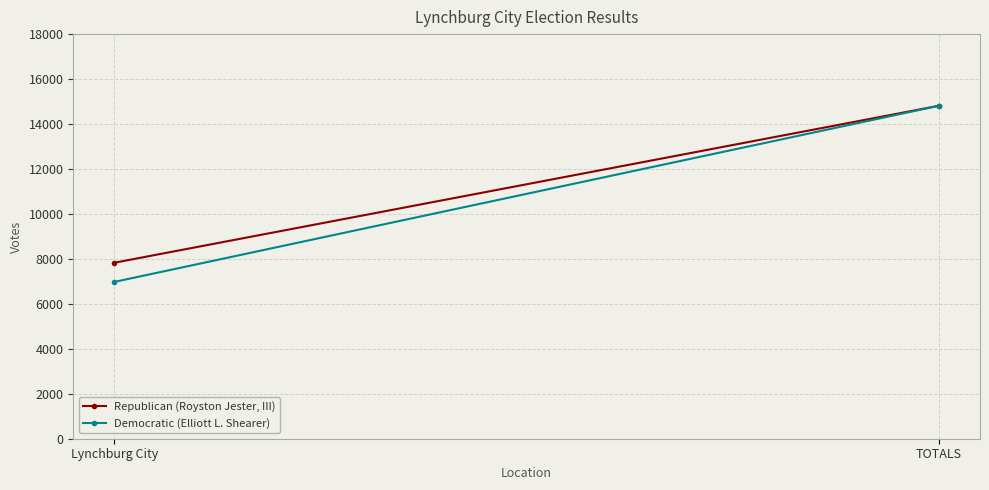

What is the label of the 1st point from the right?

TOTALS